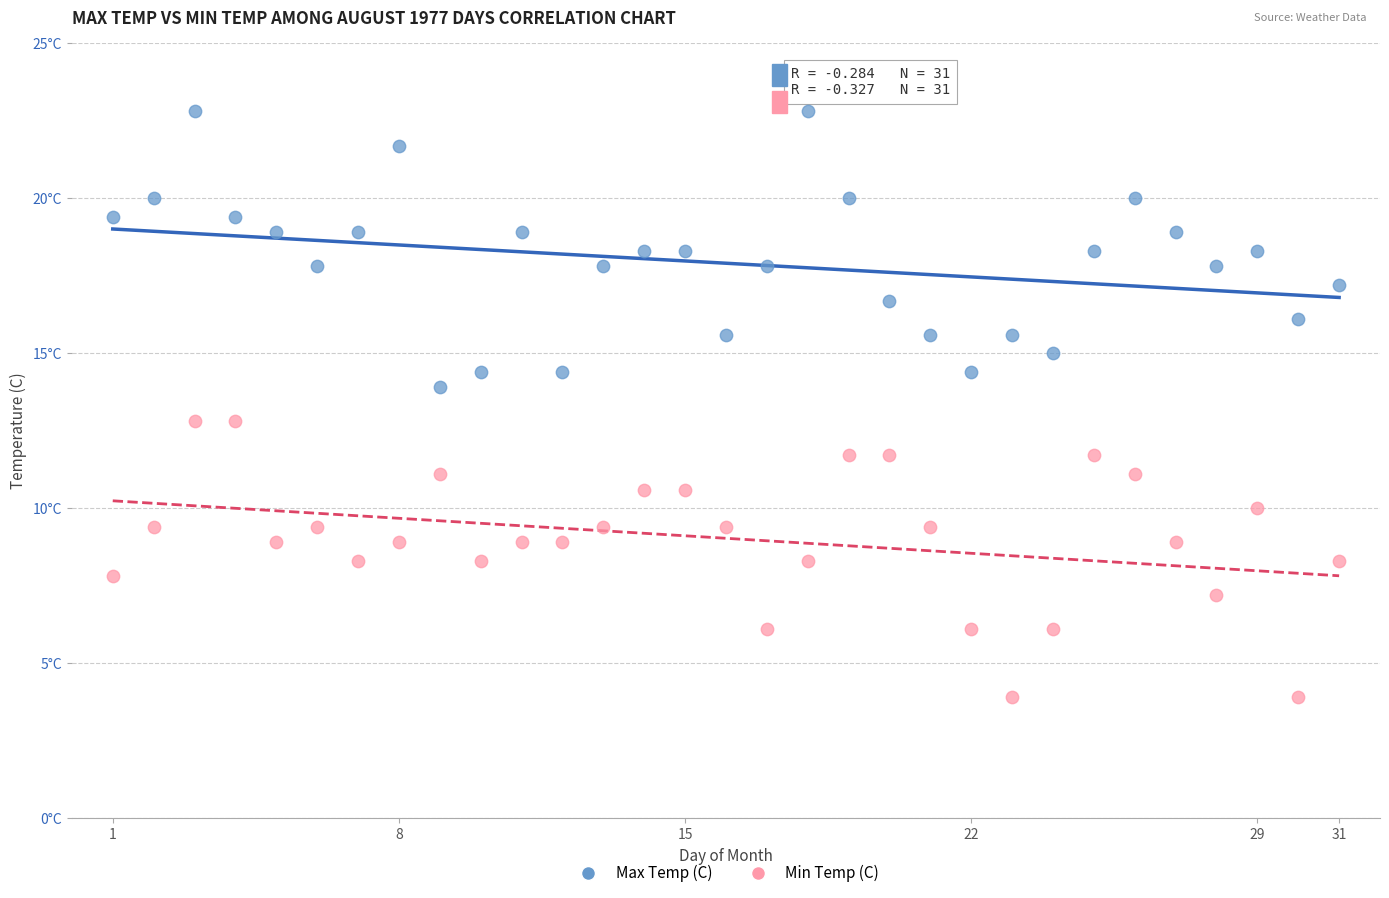

What are all the series names shown in the legend?

Max Temp (C), Min Temp (C)